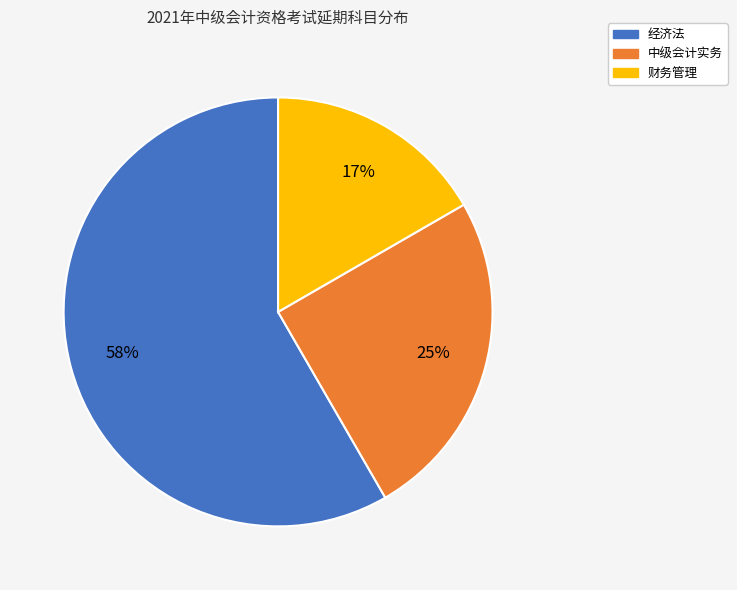

How many segments does this pie chart have?

3